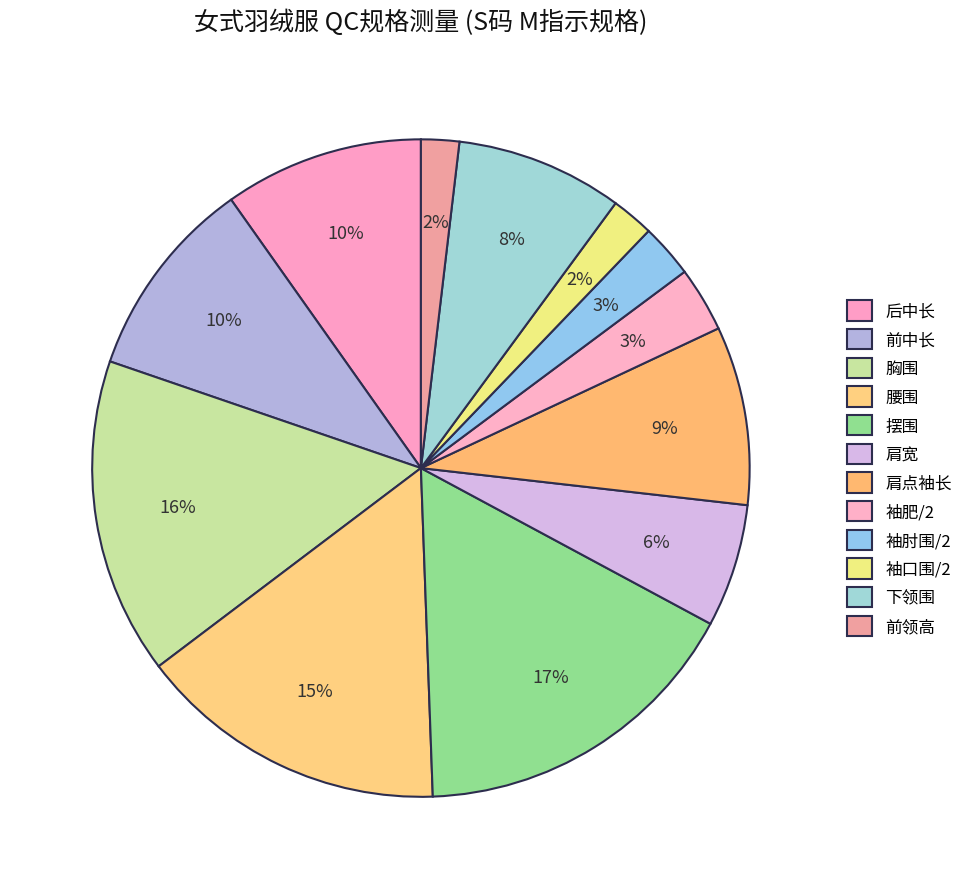

Rank the categories by value from lowest to highest.

前领高, 袖口围/2, 袖肘围/2, 袖肥/2, 肩宽, 下领围, 肩点袖长, 后中长, 前中长, 腰围, 胸围, 摆围